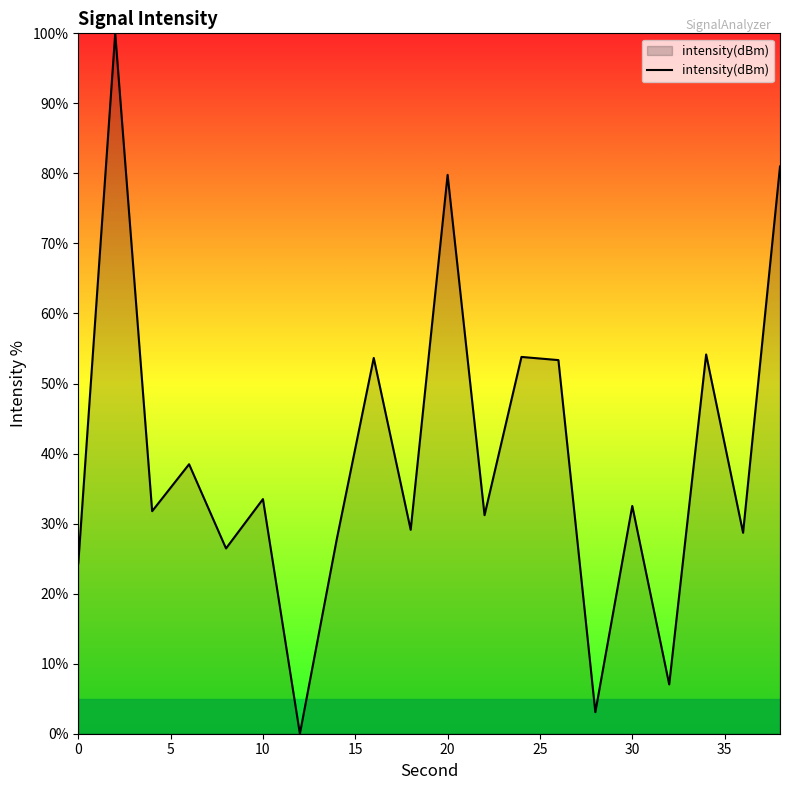

What is the maximum value shown in the chart?

100.0